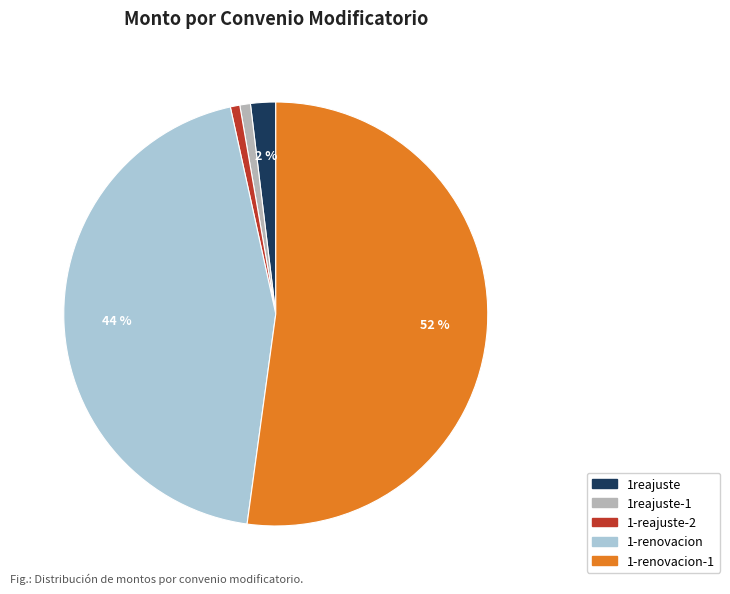

Is it true that 1-renovacion is 55% of the pie?

False